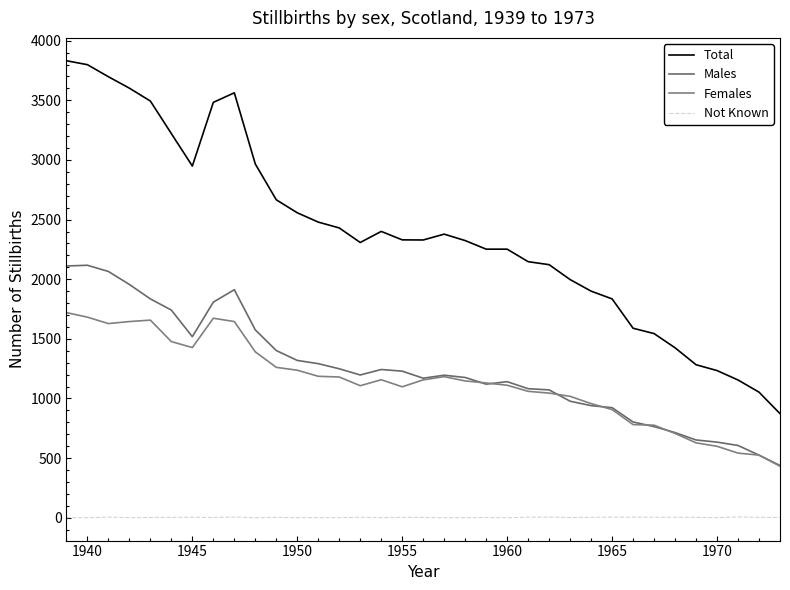

Does the chart display data point markers on the line(s)?

No